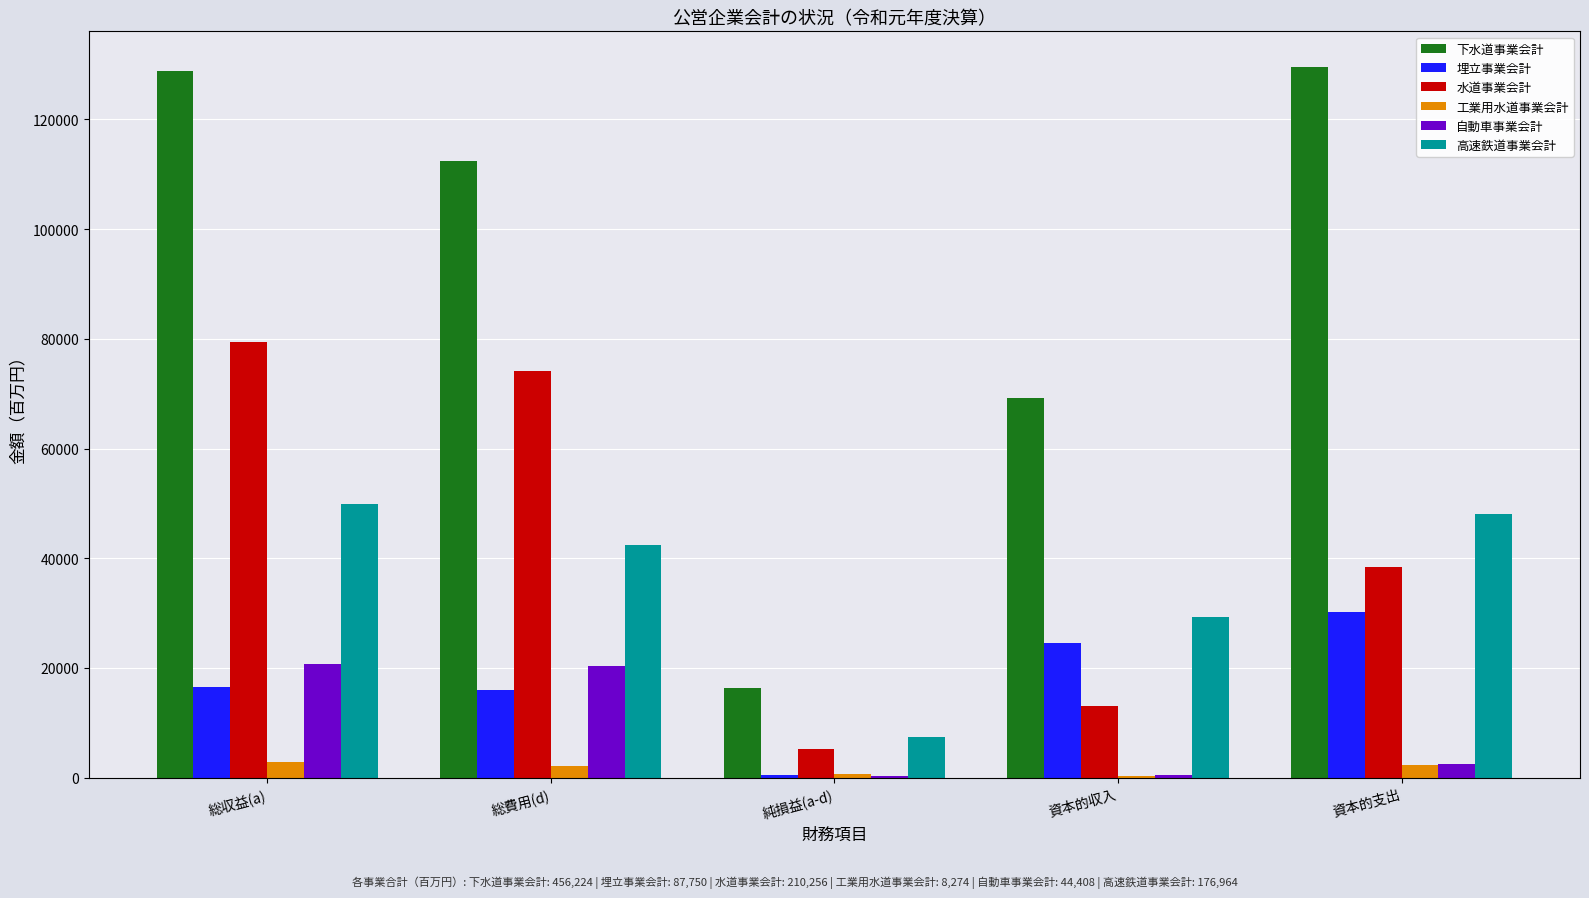

Which series changed the most between 資本的収入 and 資本的支出?

下水道事業会計